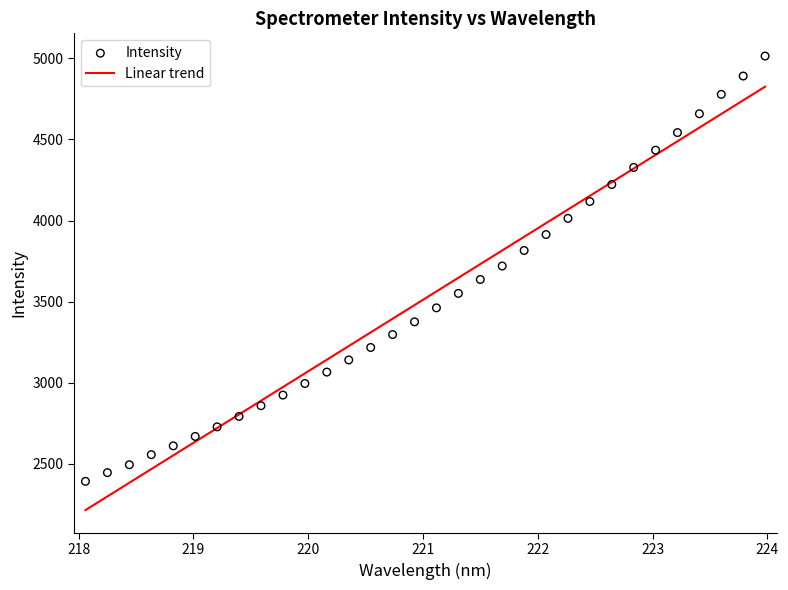

What is the minimum value for Linear trend?

2212.7